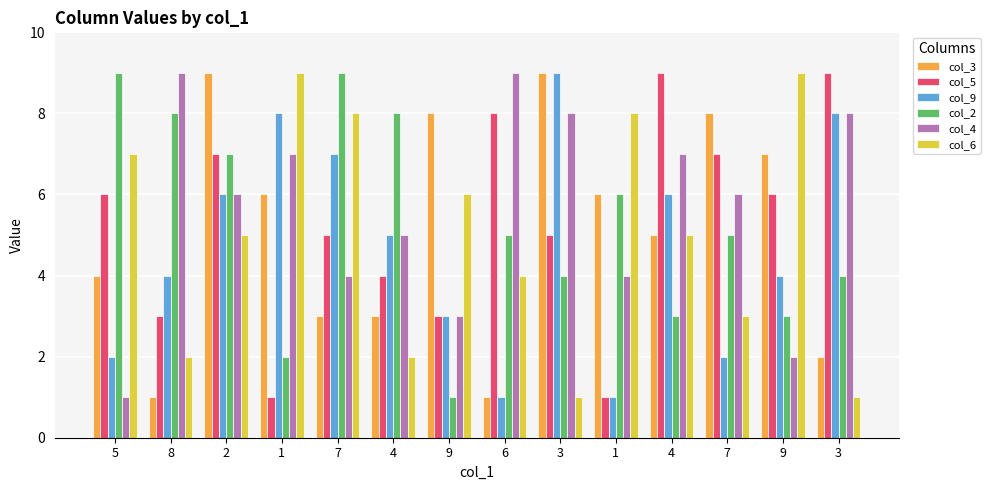

Rank the categories by col_9 value from lowest to highest.

6, 1, 5, 7, 9, 8, 9, 4, 2, 4, 7, 1, 3, 3